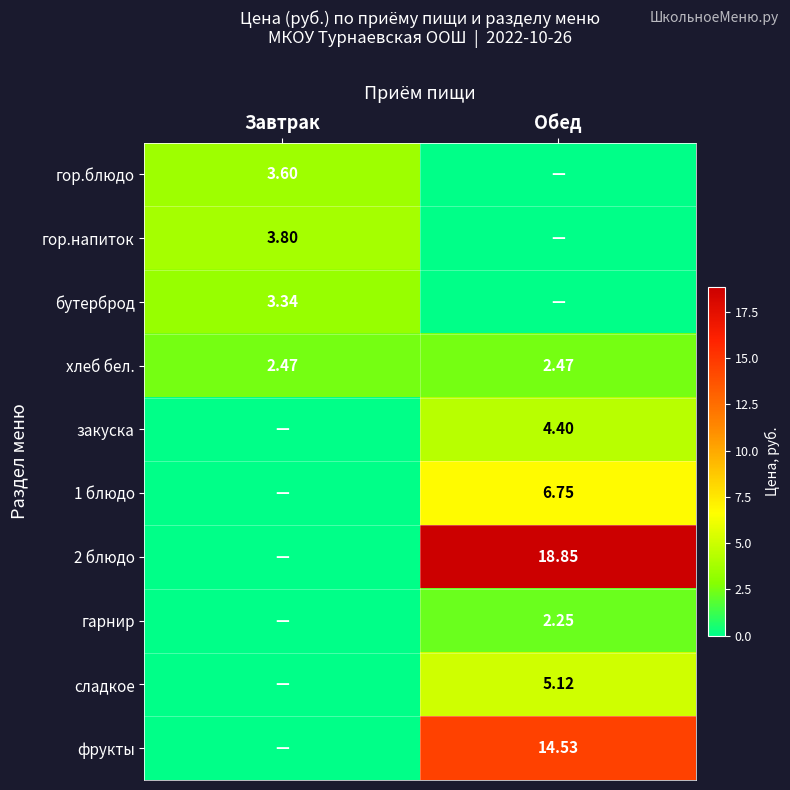

What is the greatest value displayed?

18.9